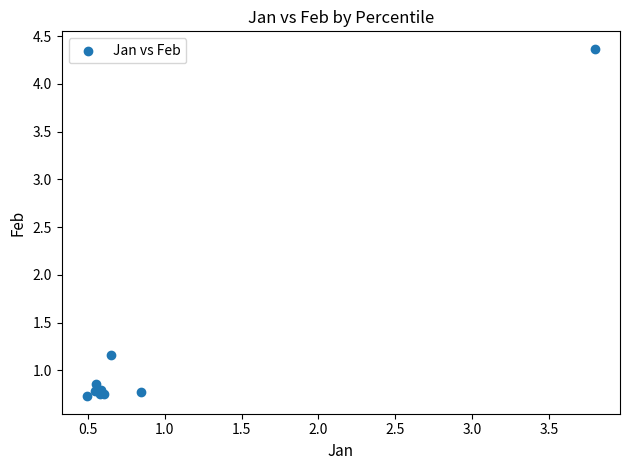

What Y value in the scatter plot is closest to 2?

1.2